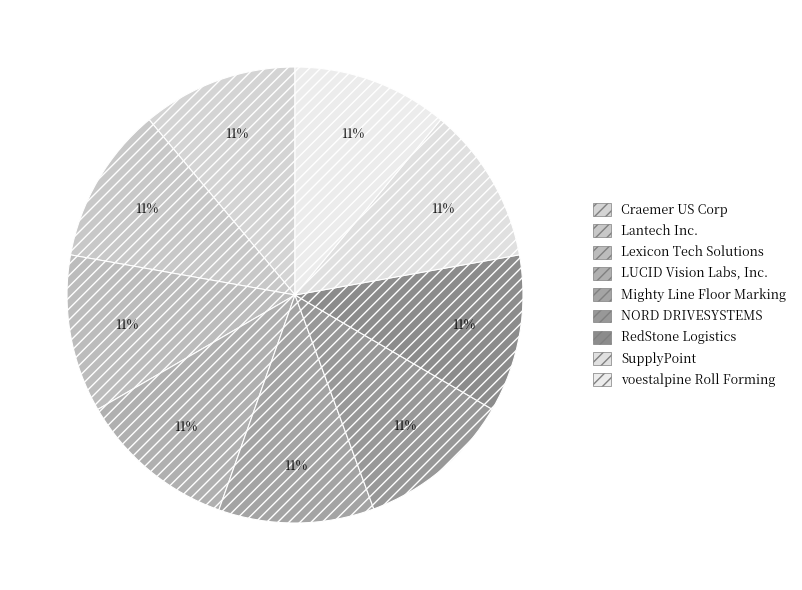

What portion of the pie excludes LUCID Vision Labs, Inc.?

88.8%